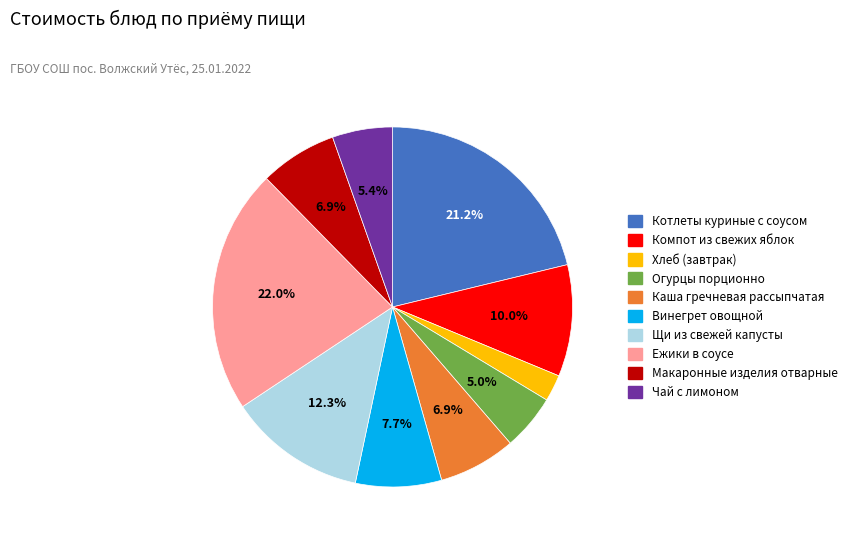

Count the number of slices in the pie.

10